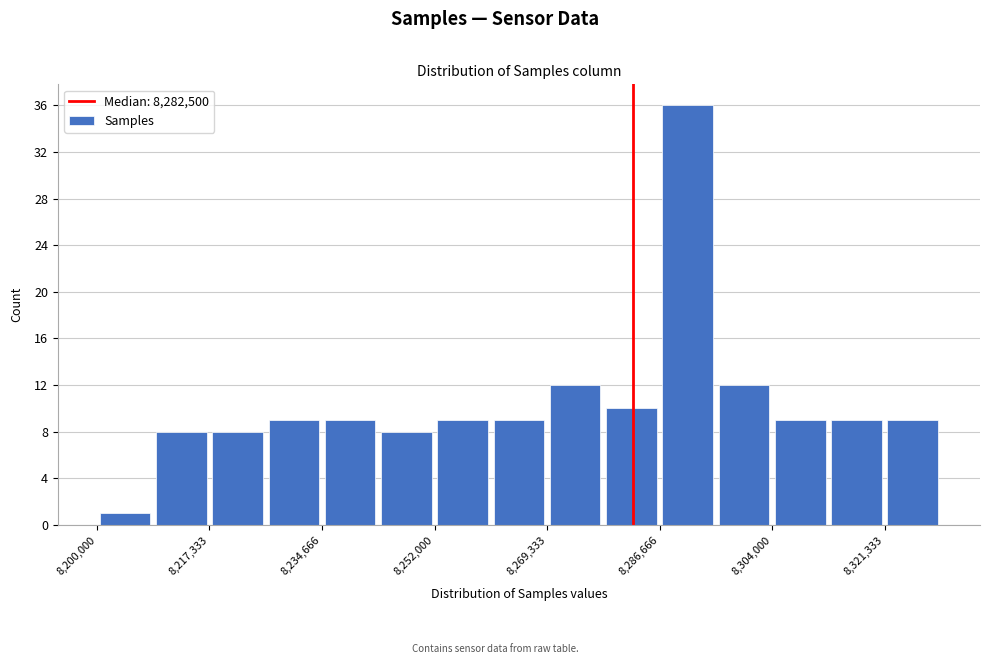

Reading left to right, list every bar in this chart as the range it spans on the x-axis followed by its height. Neither the bar edges nor the heights are printed on the chart, so give them approximately, as read against the axes.

8200000 to 8208000: 1
8208000 to 8218000: 8
8218000 to 8226000: 8
8226000 to 8234000: 9
8234000 to 8244000: 9
8244000 to 8252000: 8
8252000 to 8260000: 9
8260000 to 8270000: 9
8270000 to 8278000: 12
8278000 to 8286000: 10
8286000 to 8296000: 36
8296000 to 8304000: 12
8304000 to 8312000: 9
8312000 to 8322000: 9
8322000 to 8330000: 9